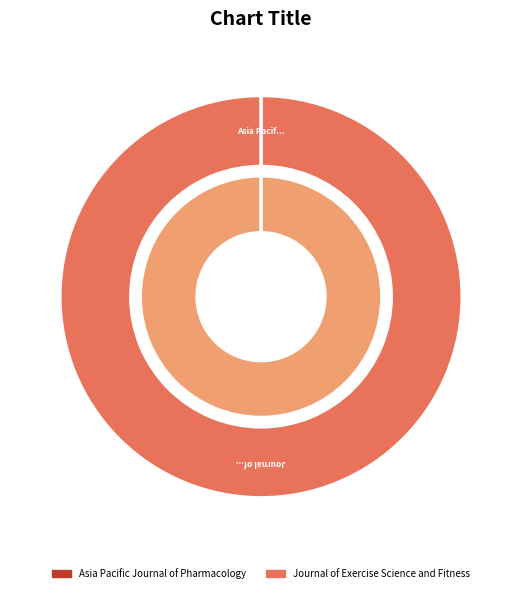

Which slice is the largest?

Journal of Exercise Science and Fitness